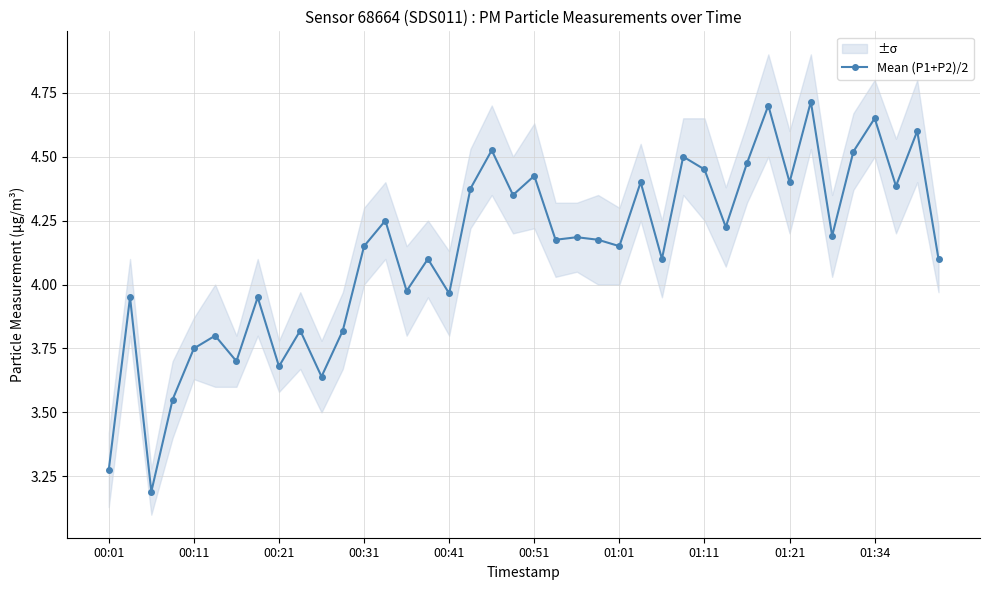

Reading right to left, what are all the values shown in this chart?

4.1	4.6	4.4	4.7	4.5	4.2	4.7	4.4	4.7	4.5	4.2	4.5	4.5	4.1	4.4	4.2	4.2	4.2	4.2	4.4	4.3	4.5	4.4	4.0	4.1	4.0	4.2	4.2	3.8	3.6	3.8	3.7	3.9	3.7	3.8	3.8	3.5	3.2	3.9	3.3